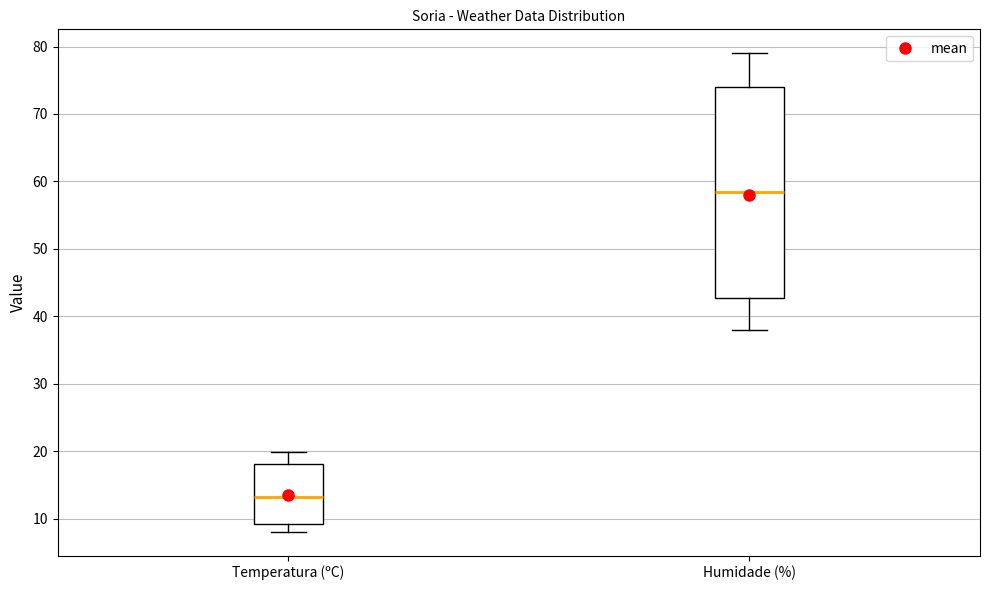

Which box is the tallest, from its lower edge to its upper edge?

Humidade (%)